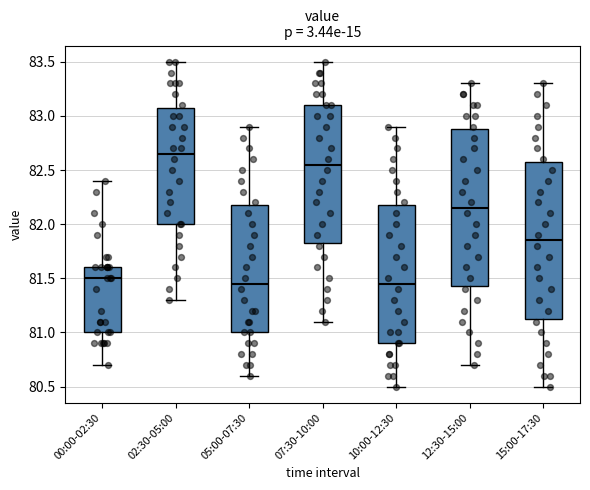

Where is the lower edge of the box for 00:00-02:30 on the y-axis? The values are not printed on the chart, so give them approximately, as read against the axis.

81.00